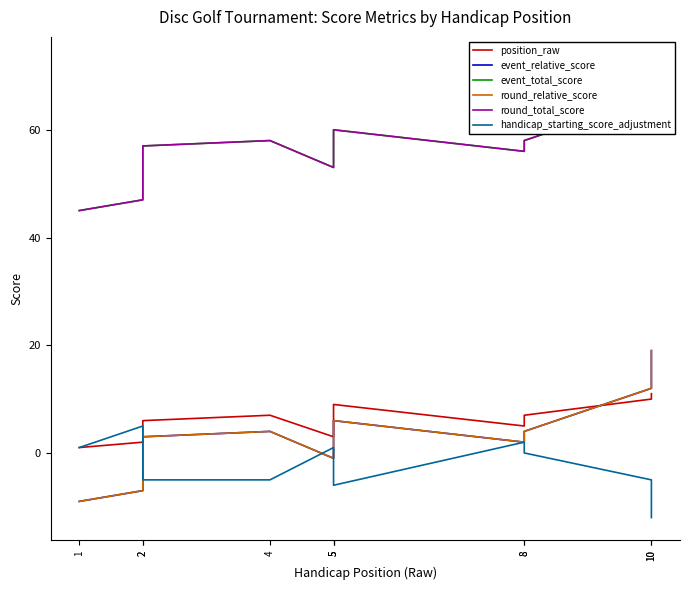

At how many categories does at least one series exceed 67?

1